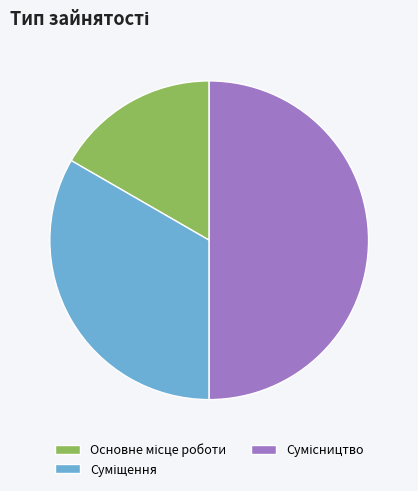

What is the ratio of the value at Суміщення to the value at Основне місце роботи?

2.0